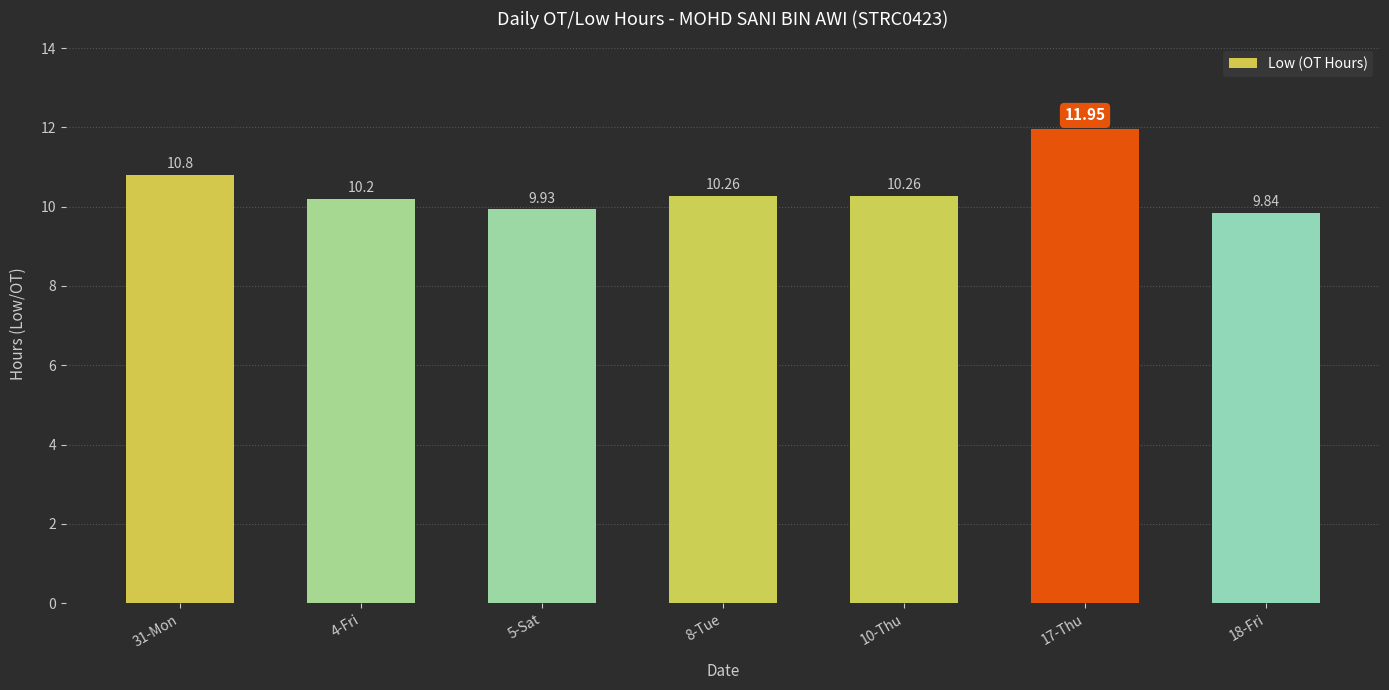

Is it true that the value at 8-Tue is 4.2?

False